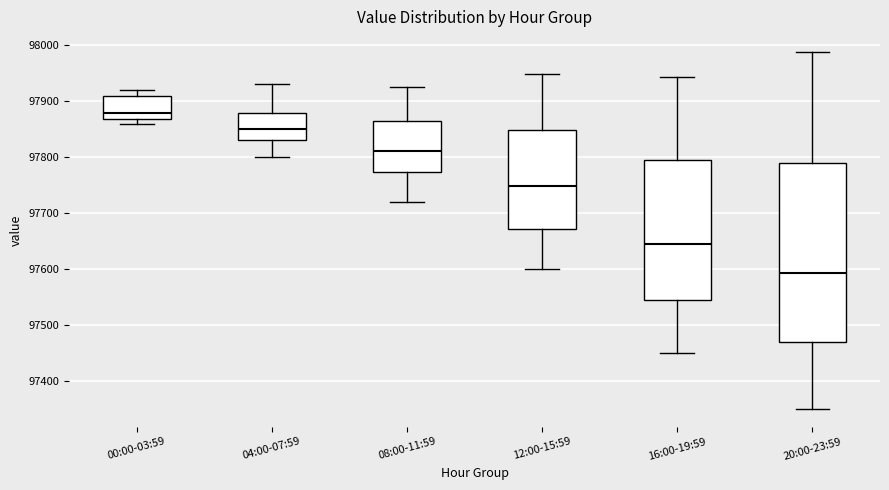

Comparing the boxes themselves (not the whiskers), which one is the tallest?

20:00-23:59